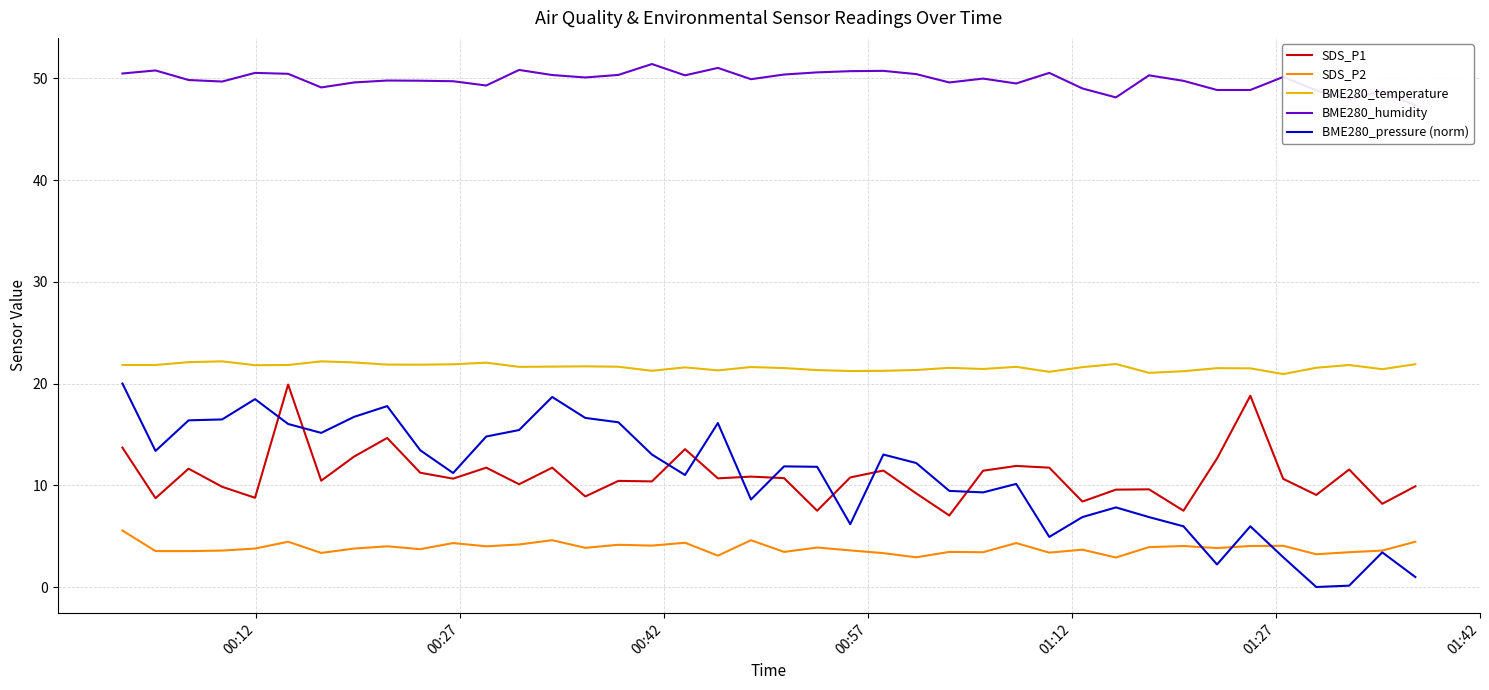

True or false: BME280_temperature and SDS_P2 intersect in this chart.

False